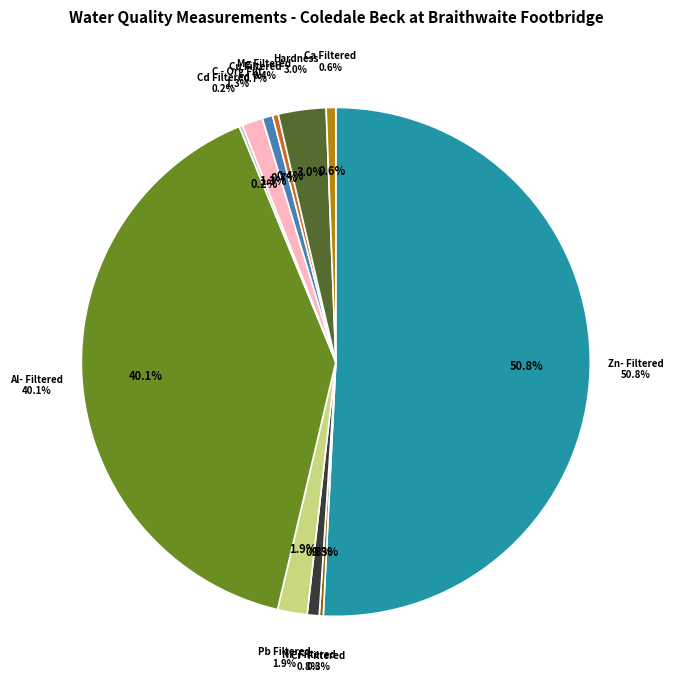

What percentage is the Hardness slice, to the nearest percent?

3%